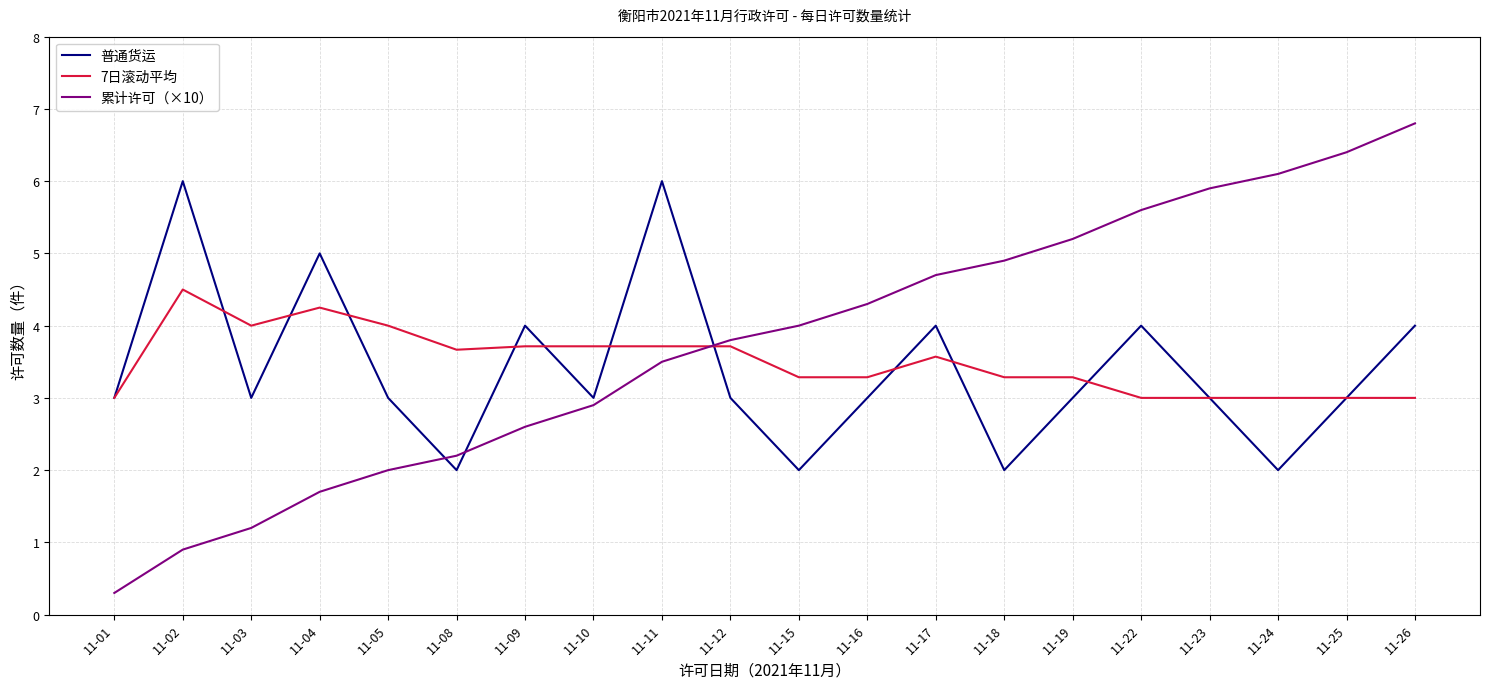

List the series in order of their overall mean, highest first.

累计许可（×10）, 7日滚动平均, 普通货运